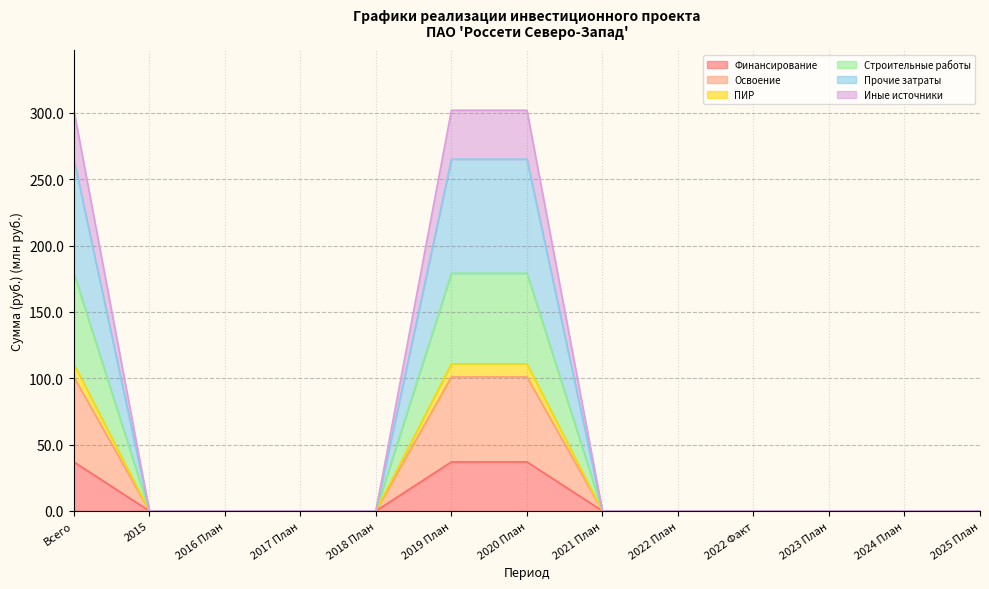

True or false: Иные источники has a value of 0.0 at 2024 План.

True